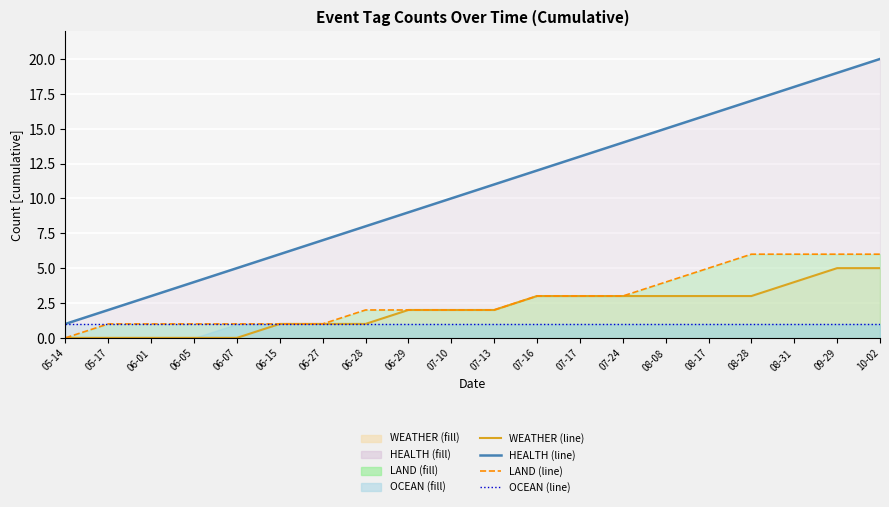

Between 07-13 and 08-17, which is larger?

08-17